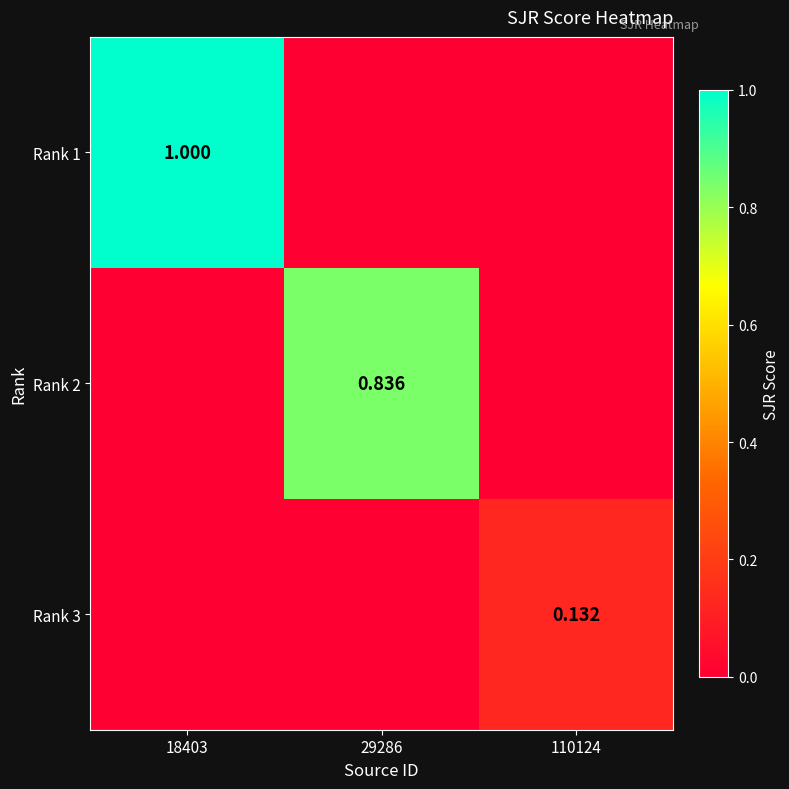

What is the difference between the maximum and minimum values in the Rank 1 series?

1.0